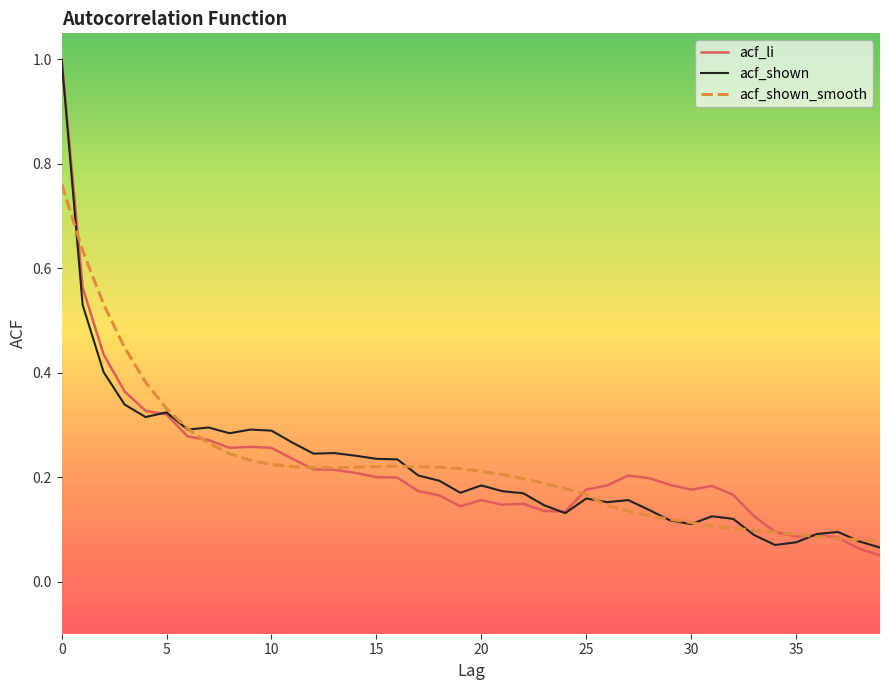

What is the maximum value for acf_shown?

1.0